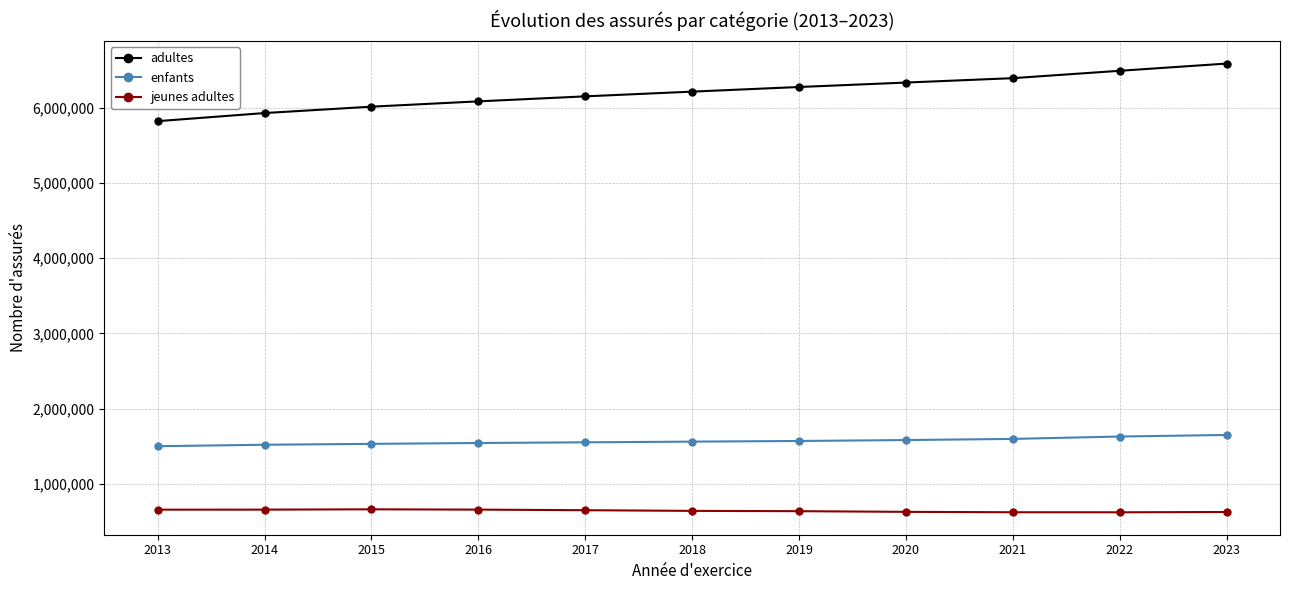

Is this an area chart (filled region under the line)?

No